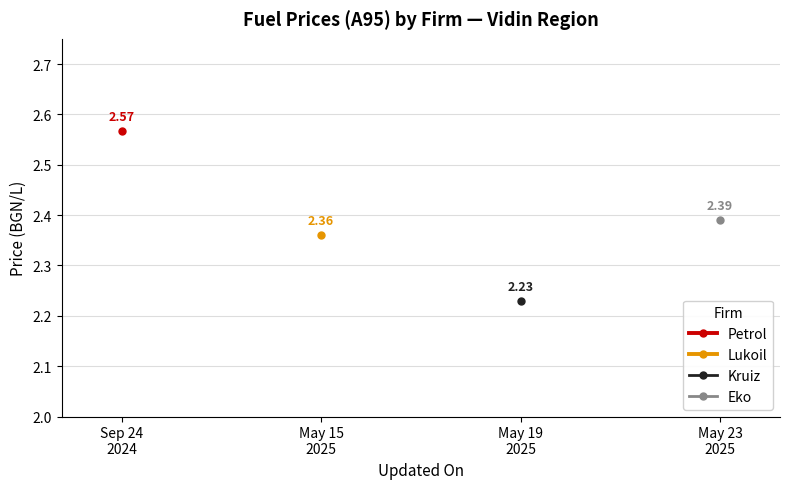

True or false: Kruiz and Lukoil intersect in this chart.

False